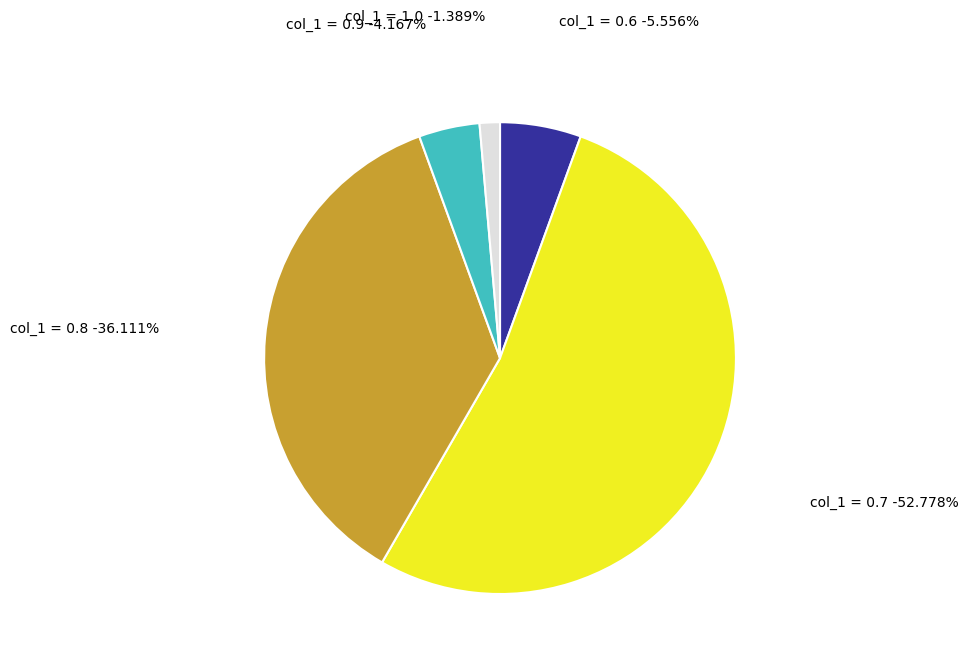

Is there any slice that represents more than half of the pie?

Yes